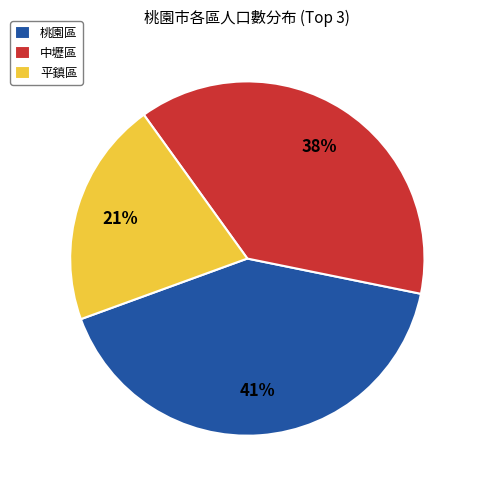

Which has a higher value, 平鎮區 or 桃園區?

桃園區